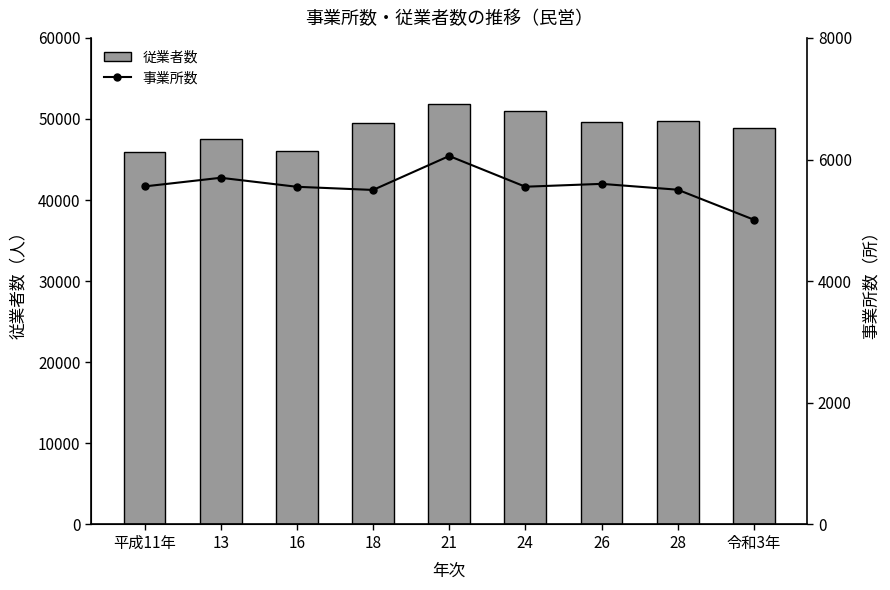

What is the maximum value shown in the chart?

51789